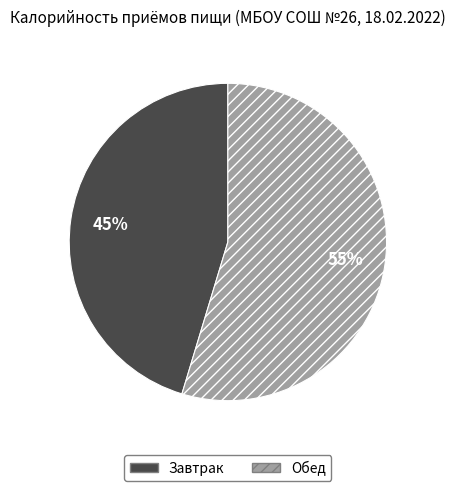

True or false: Завтрак accounts for 59% of the total.

False